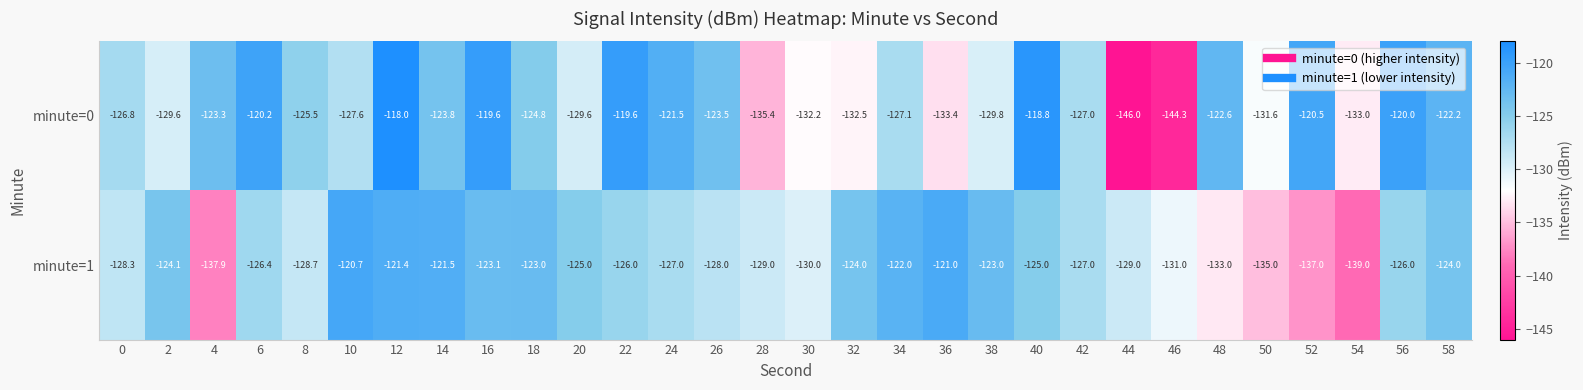

Which category has the lowest value across all series?

44